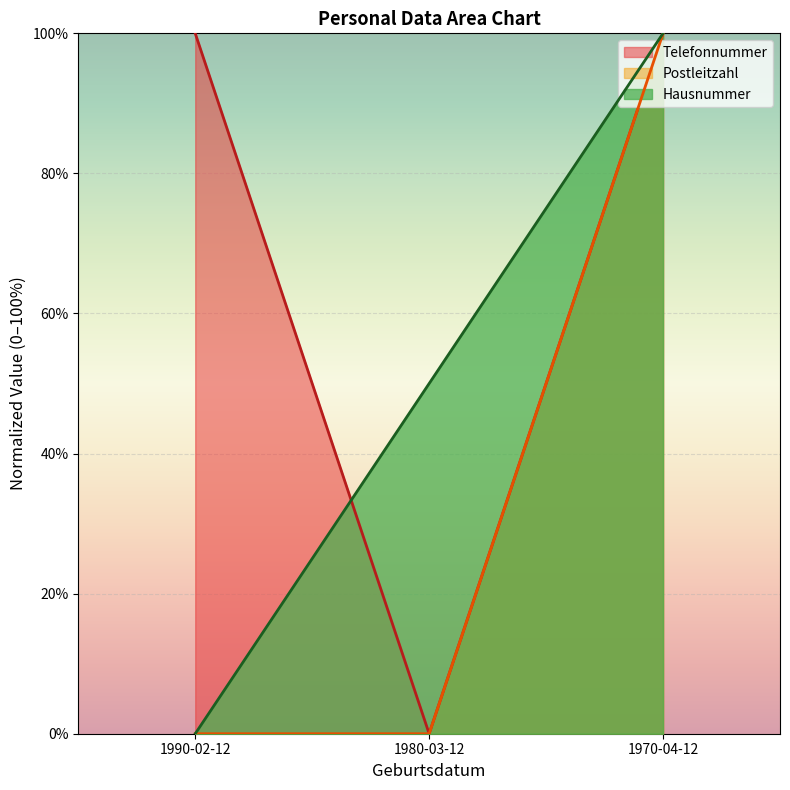

Which series changed the most between 1990-02-12 and 1970-04-12?

Hausnummer